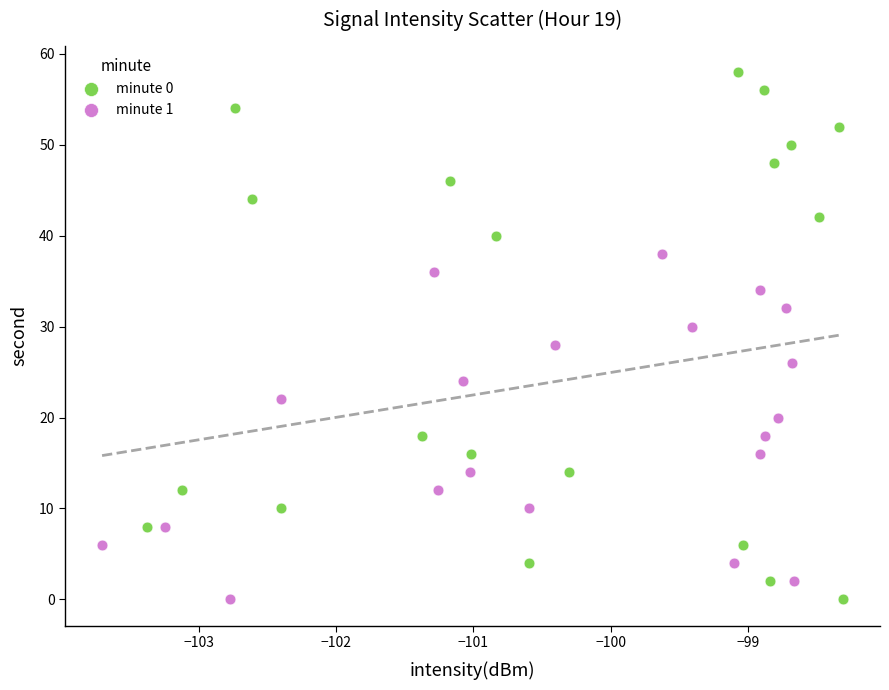

Which series reaches the maximum Y coordinate?

minute 0